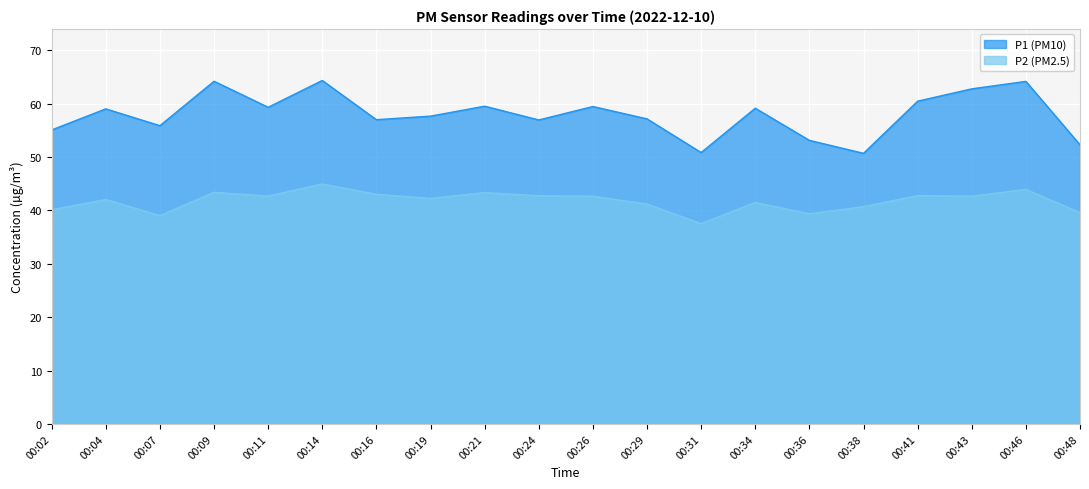

List the series in order of their overall mean, highest first.

P1 (PM10), P2 (PM2.5)